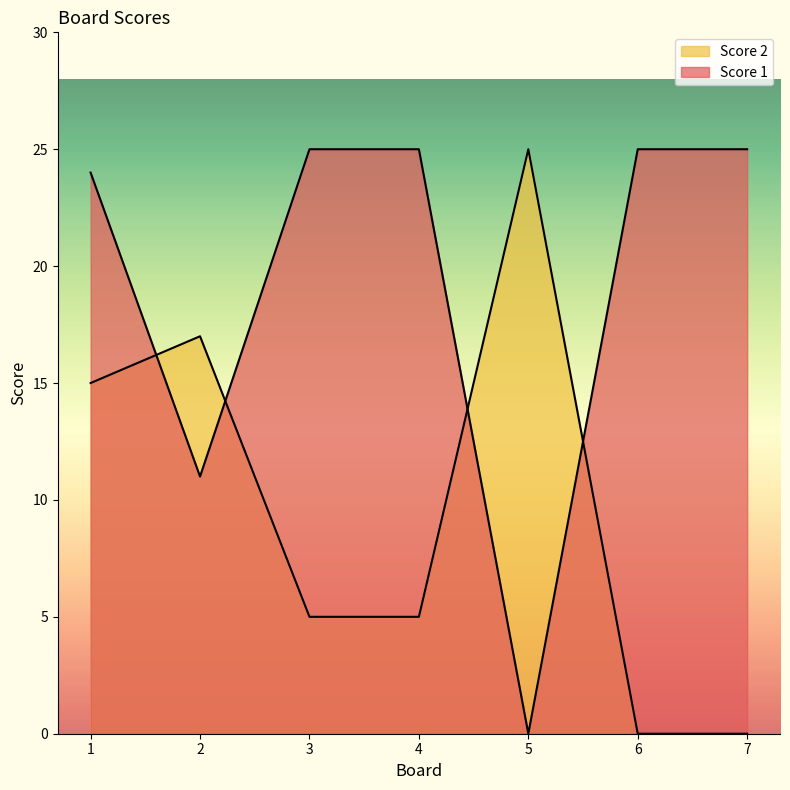

Between 5 and 6, which series saw the biggest shift?

Score 1